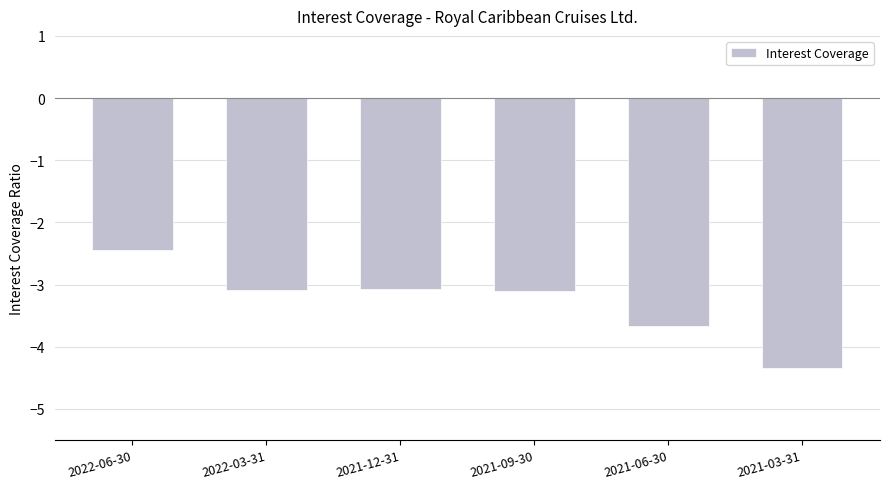

What is the label of the 3rd bar from the right?

2021-09-30